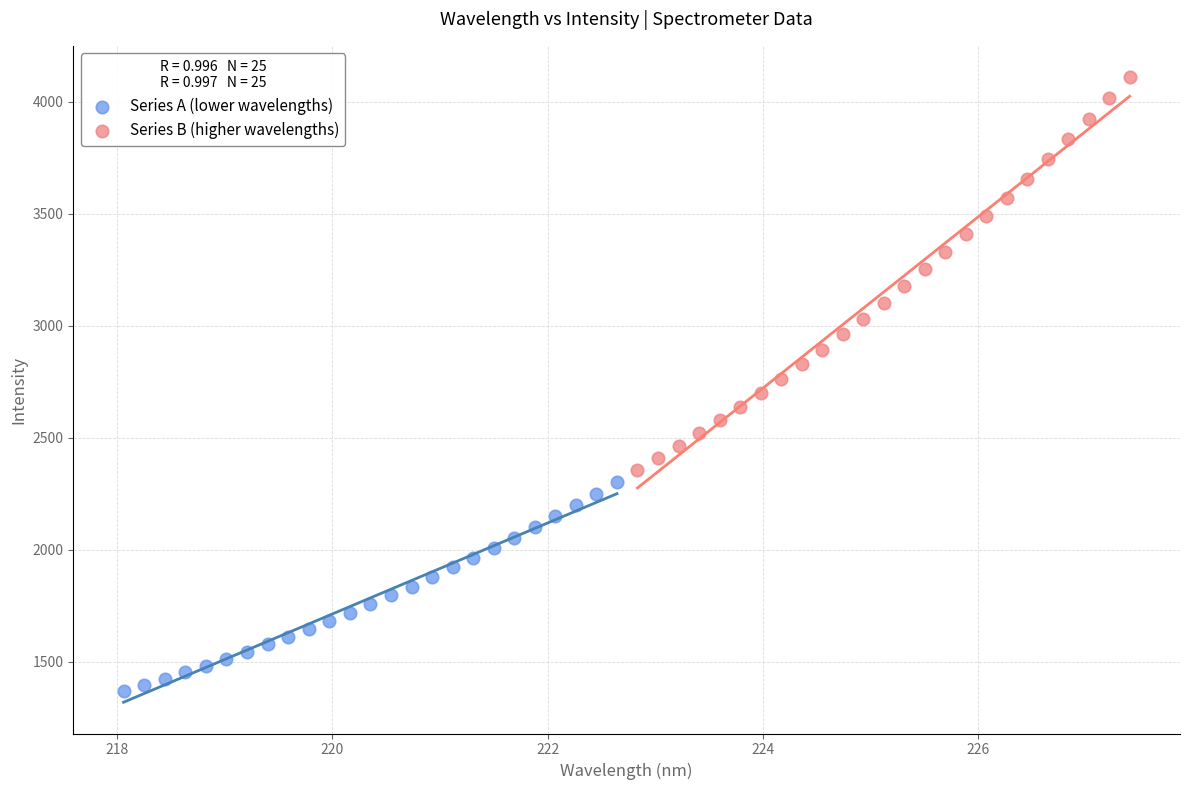

Which series reaches the minimum Y coordinate?

Series A (lower wavelengths)